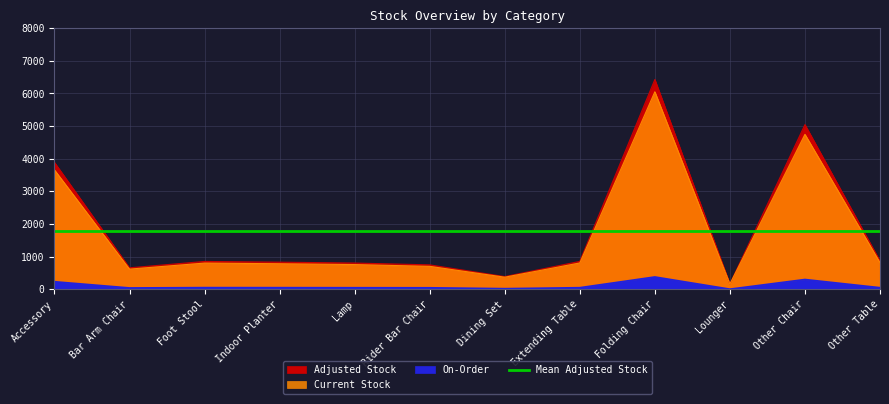

Where is the first local maximum for Current Stock?

Foot Stool